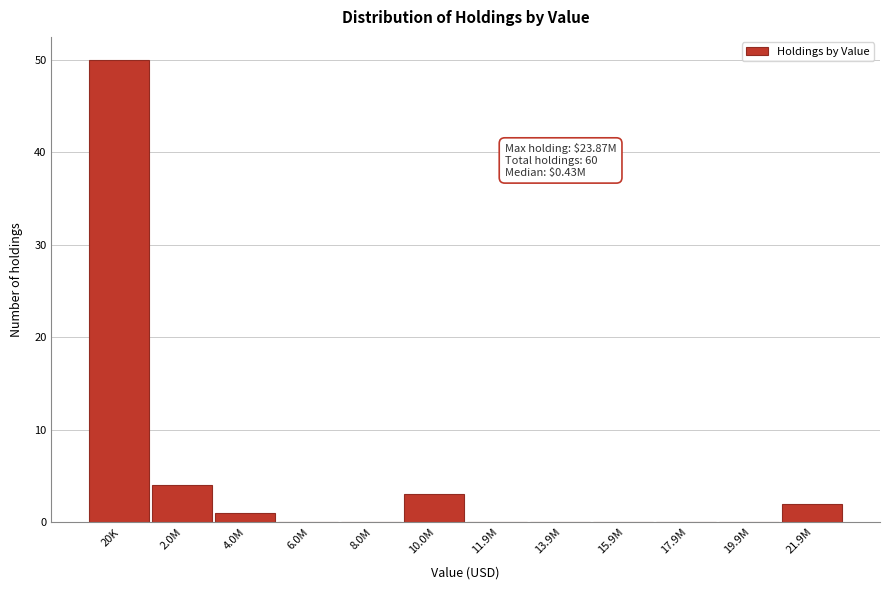

Reading left to right, list all the values displayed in this chart.

20K=50	2.0M=4	4.0M=1	6.0M=0	8.0M=0	10.0M=3	11.9M=0	13.9M=0	15.9M=0	17.9M=0	19.9M=0	21.9M=2